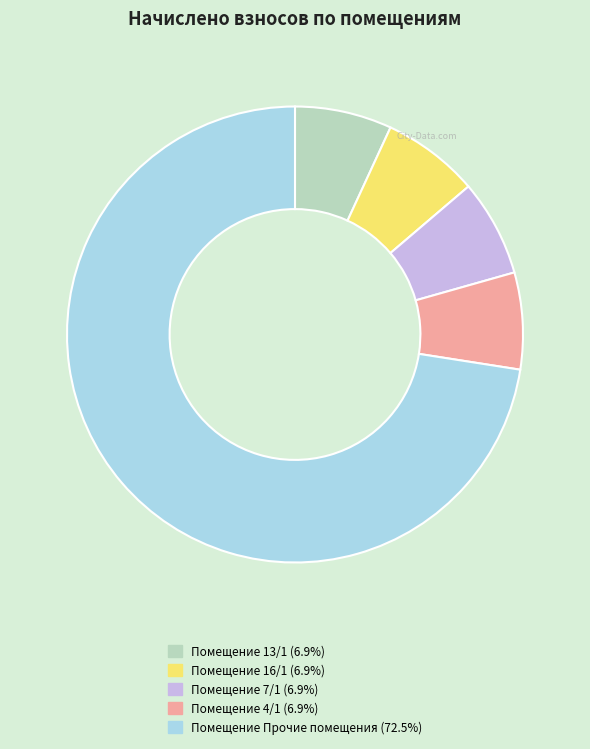

Does any single category account for the majority?

Yes